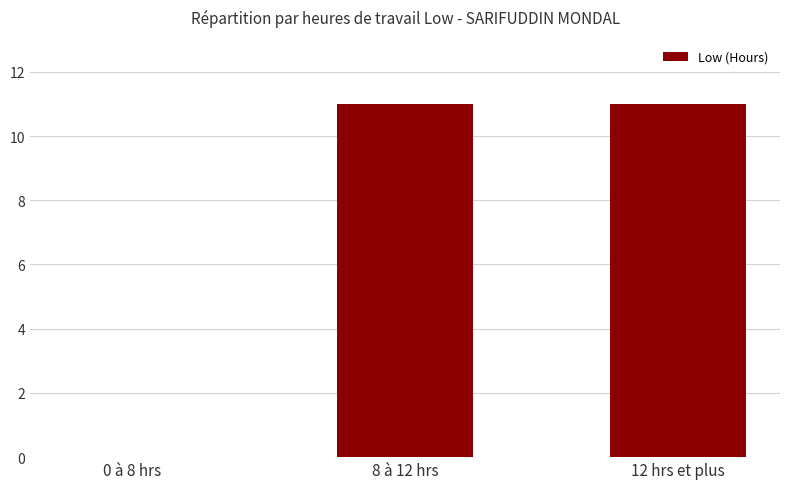

What is the maximum value shown in the chart?

11